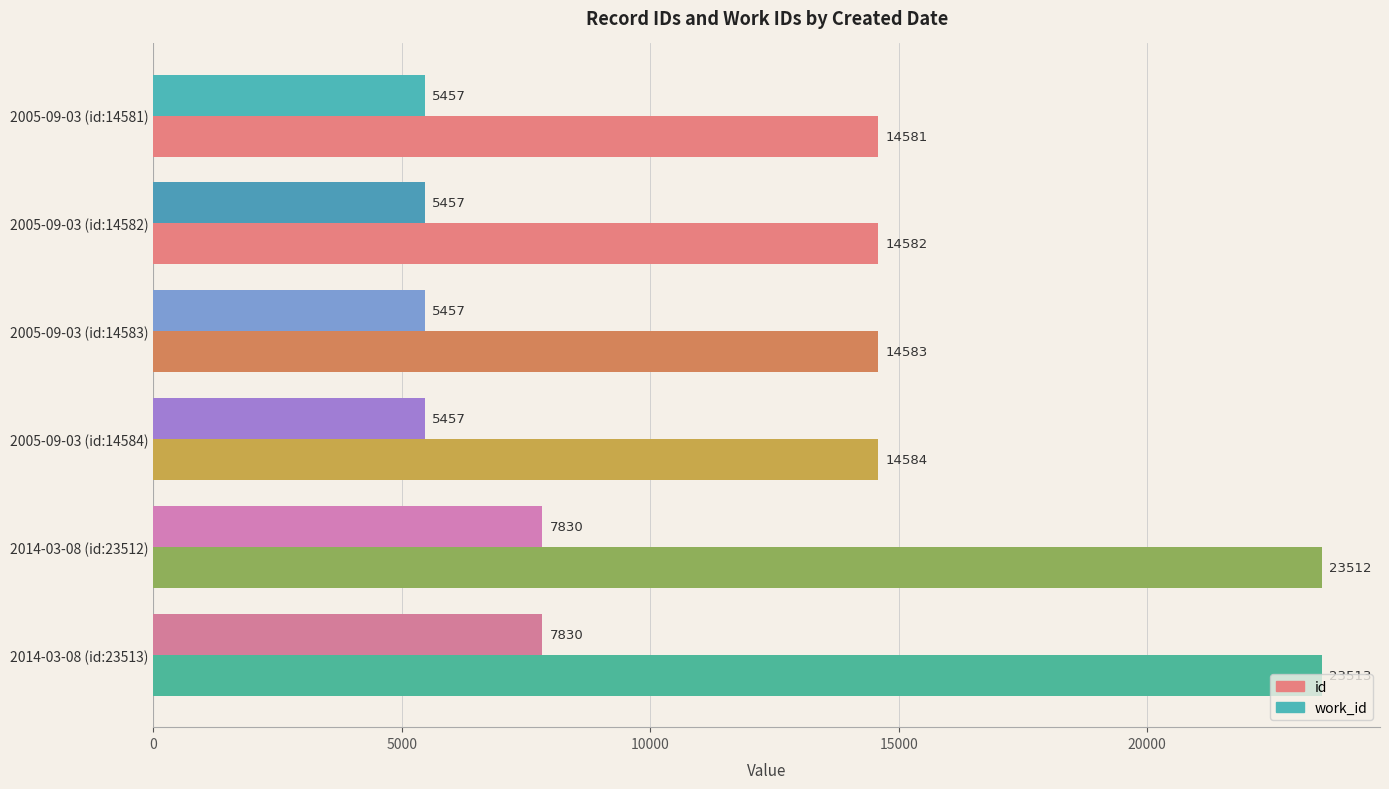

What is the average value of the id series?

17559